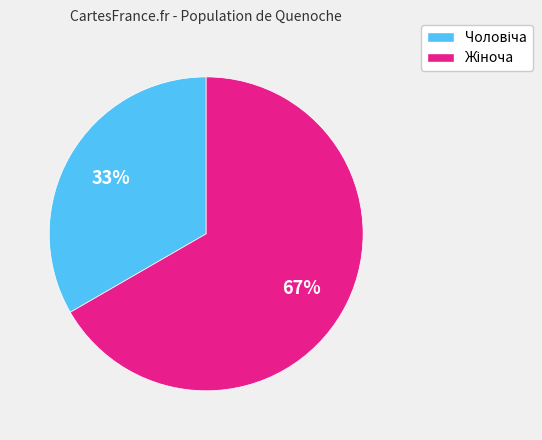

To the nearest percent, what is the average slice percentage?

50%